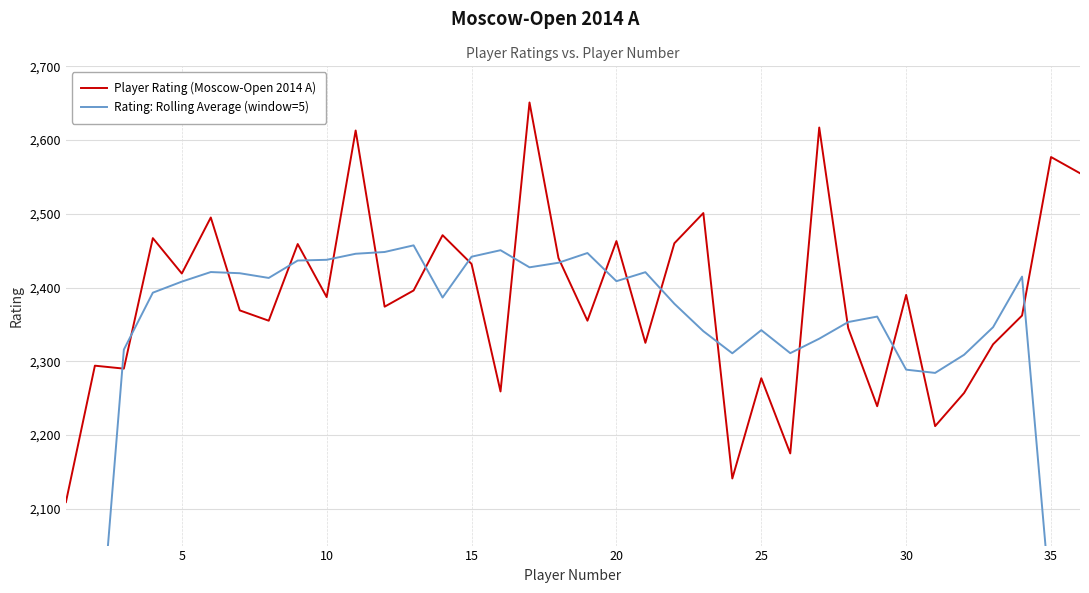

What is the average value of the Rating: Rolling Average (window=5) series?

2305.9